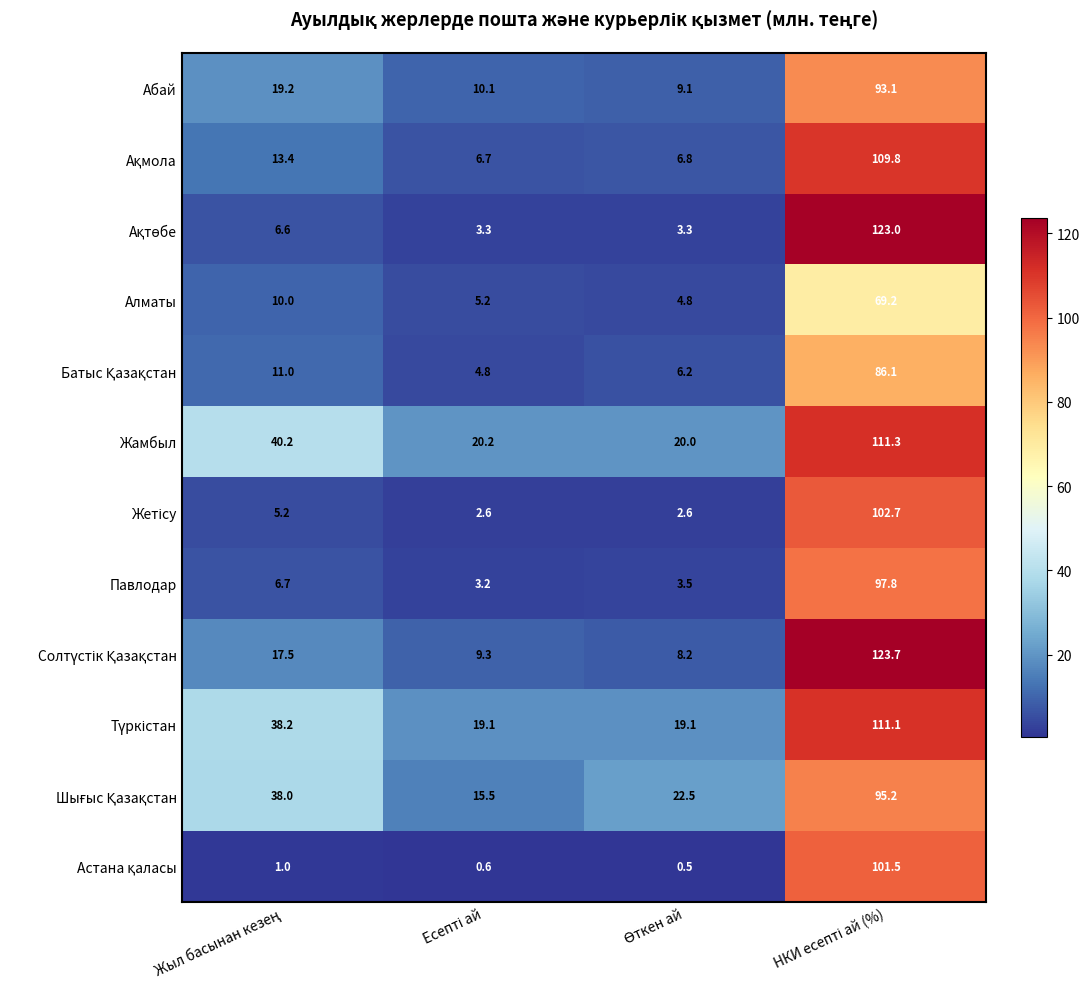

How many values in the Павлодар series exceed 6?

2